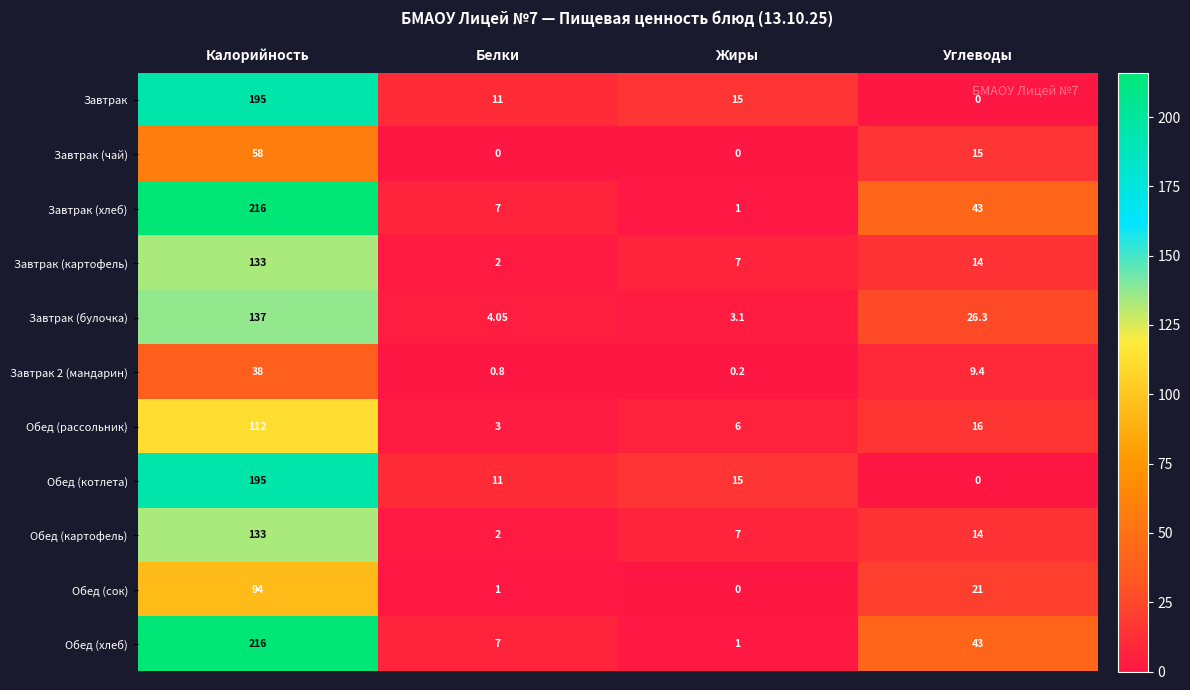

Is the value of Обед (рассольник) at Углеводы greater than the value of Обед (картофель) at Углеводы?

Yes